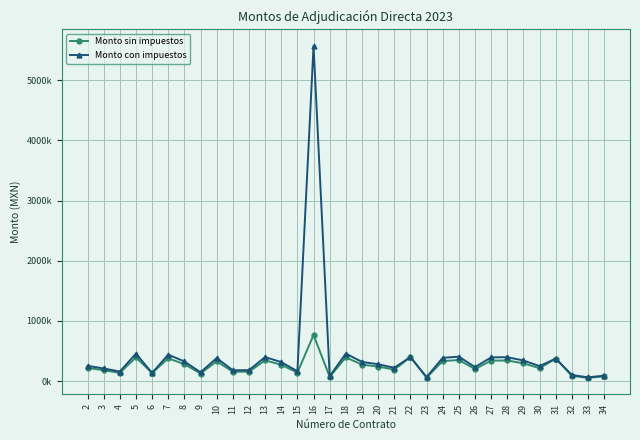

Which series changed the most between 5 and 19?

Monto con impuestos